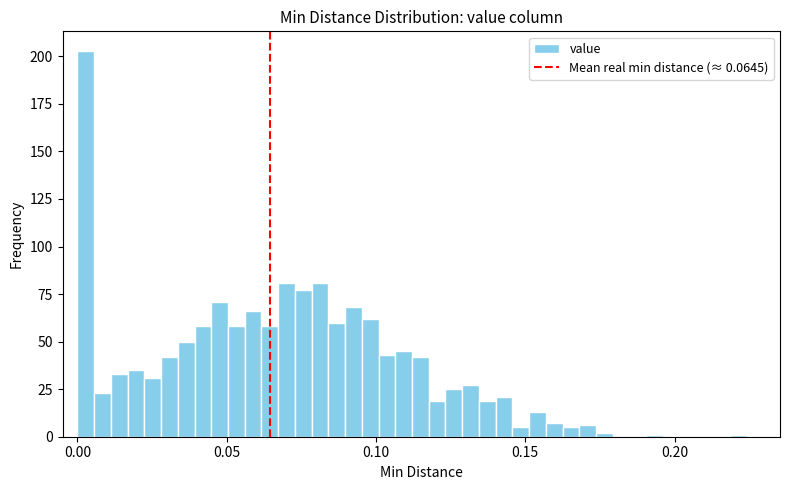

Around what value on the x-axis is the tallest bar? Give the approximate position of its centre, as read against the axis.

0.005